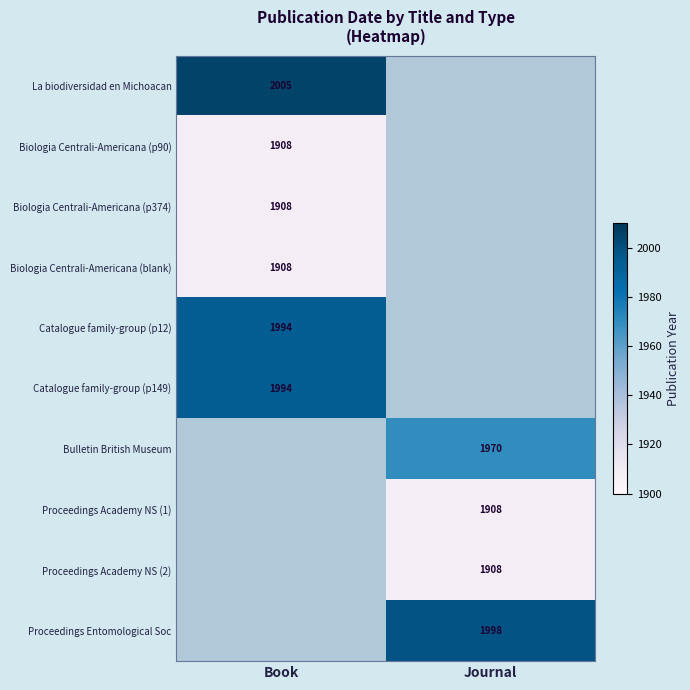

The value of Bulletin British Museum at Journal is 538. True or false?

False